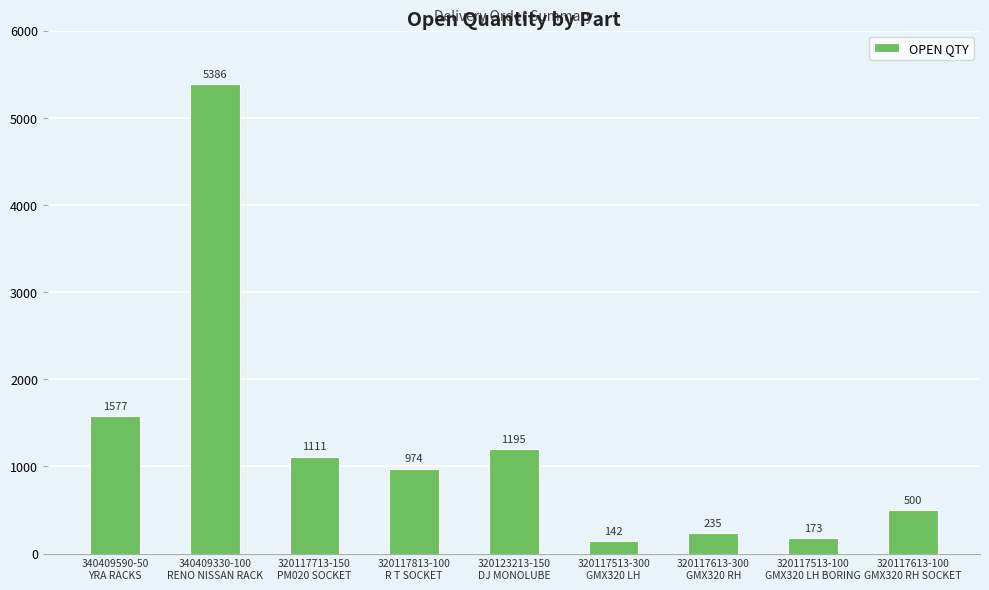

Reading left to right, list all the values displayed in this chart.

1577	5386	1111	974	1195	142	235	173	500